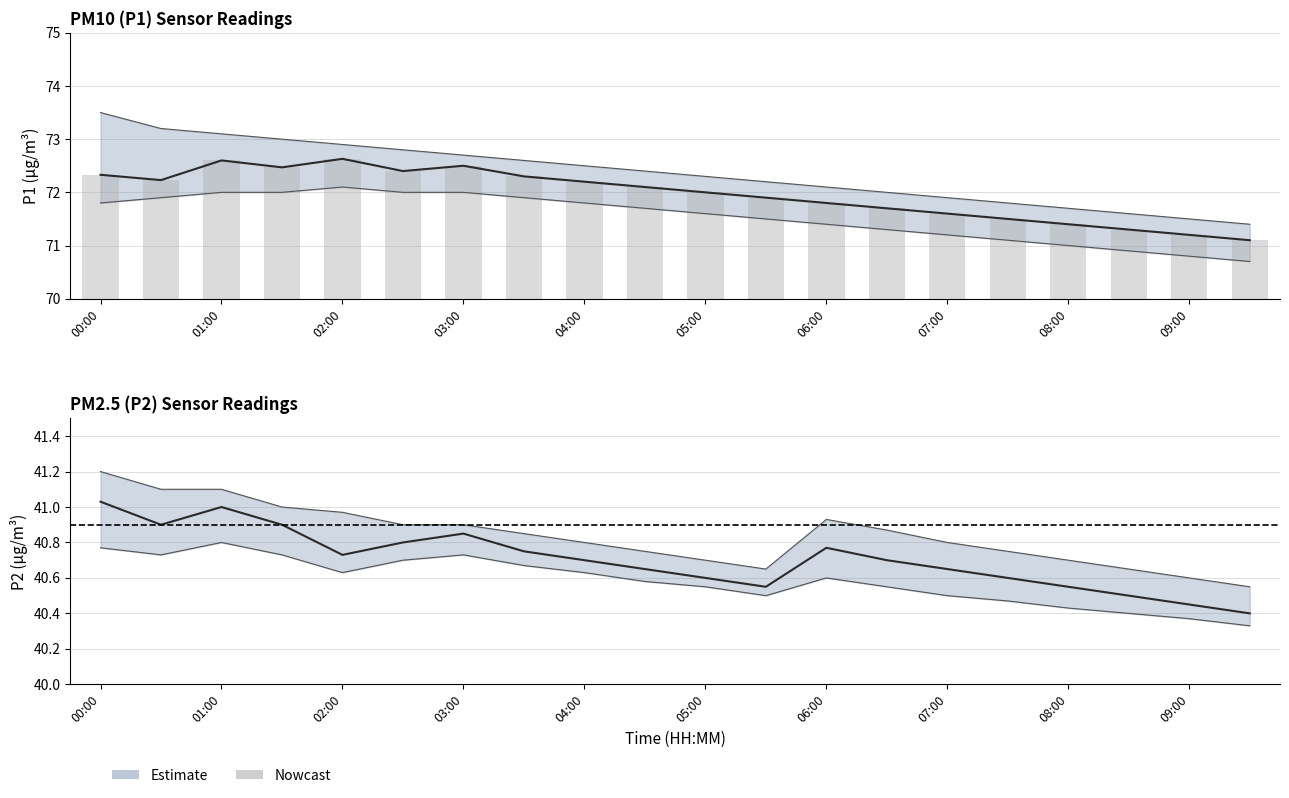

Reading left to right, list all the values displayed in this chart.

P1: 00:00=72.3	00:30=72.2	01:00=72.6	01:30=72.5	02:00=72.6	02:30=72.4	03:00=72.5	03:30=72.3	04:00=72.2	04:30=72.1	05:00=72.0	05:30=71.9	06:00=71.8	06:30=71.7	07:00=71.6	07:30=71.5	08:00=71.4	08:30=71.3	09:00=71.2	09:30=71.1
P2: 00:00=41.0	00:30=40.9	01:00=41.0	01:30=40.9	02:00=40.7	02:30=40.8	03:00=40.9	03:30=40.8	04:00=40.7	04:30=40.6	05:00=40.6	05:30=40.5	06:00=40.8	06:30=40.7	07:00=40.6	07:30=40.6	08:00=40.5	08:30=40.5	09:00=40.5	09:30=40.4
P1_upper: 00:00=73.5	00:30=73.2	01:00=73.1	01:30=73.0	02:00=72.9	02:30=72.8	03:00=72.7	03:30=72.6	04:00=72.5	04:30=72.4	05:00=72.3	05:30=72.2	06:00=72.1	06:30=72.0	07:00=71.9	07:30=71.8	08:00=71.7	08:30=71.6	09:00=71.5	09:30=71.4
P1_lower: 00:00=71.8	00:30=71.9	01:00=72.0	01:30=72.0	02:00=72.1	02:30=72.0	03:00=72.0	03:30=71.9	04:00=71.8	04:30=71.7	05:00=71.6	05:30=71.5	06:00=71.4	06:30=71.3	07:00=71.2	07:30=71.1	08:00=71.0	08:30=70.9	09:00=70.8	09:30=70.7
P2_upper: 00:00=41.2	00:30=41.1	01:00=41.1	01:30=41.0	02:00=41.0	02:30=40.9	03:00=40.9	03:30=40.9	04:00=40.8	04:30=40.8	05:00=40.7	05:30=40.6	06:00=40.9	06:30=40.9	07:00=40.8	07:30=40.8	08:00=40.7	08:30=40.6	09:00=40.6	09:30=40.5
P2_lower: 00:00=40.8	00:30=40.7	01:00=40.8	01:30=40.7	02:00=40.6	02:30=40.7	03:00=40.7	03:30=40.7	04:00=40.6	04:30=40.6	05:00=40.5	05:30=40.5	06:00=40.6	06:30=40.5	07:00=40.5	07:30=40.5	08:00=40.4	08:30=40.4	09:00=40.4	09:30=40.3